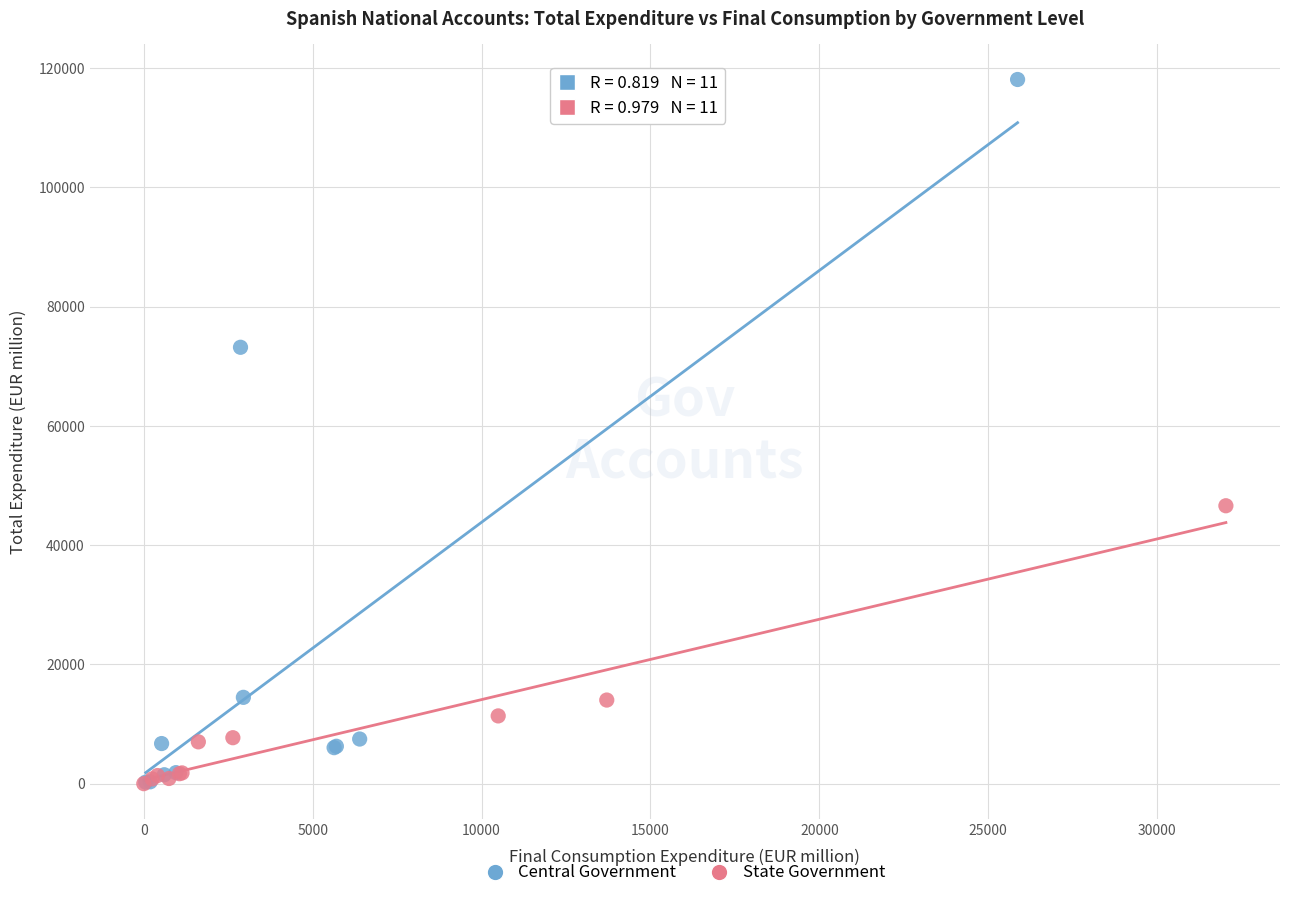

Which series reaches the maximum Y coordinate?

Central Government